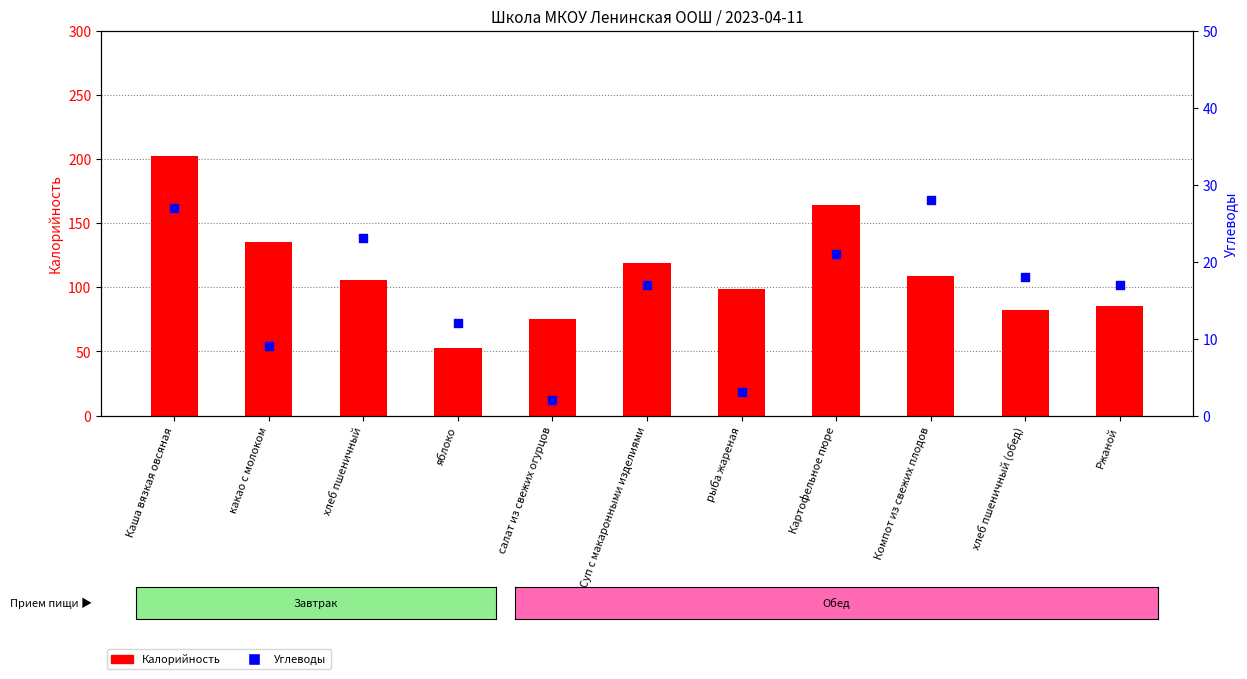

Which series reaches the minimum Y coordinate?

Углеводы